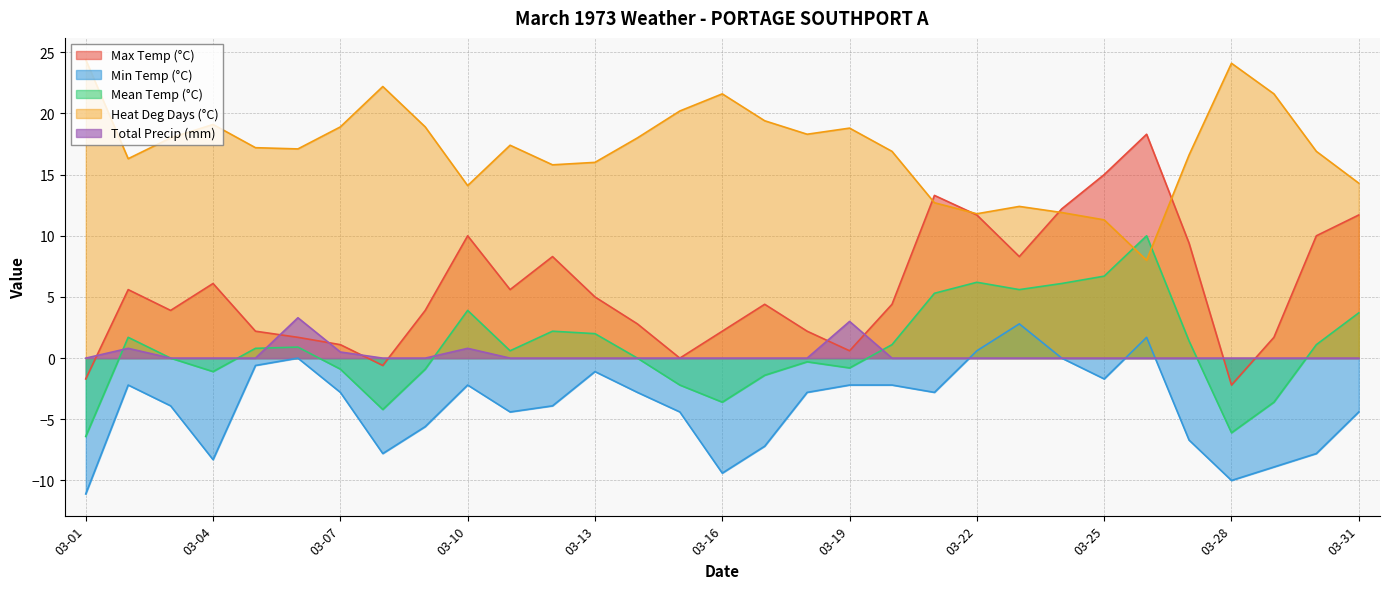

Where is Min Temp (°C) nearest to the value -4?

1973-03-03